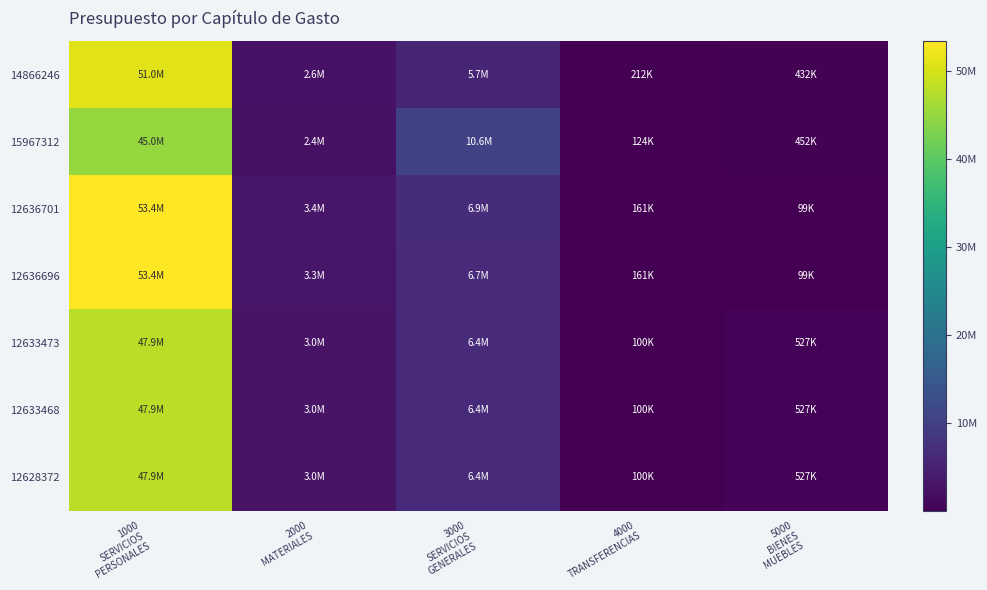

Reading left to right, list all the values displayed in this chart.

14866246: 1000
SERVICIOS
PERSONALES=51011417.2	2000
MATERIALES=2599933.1	3000
SERVICIOS
GENERALES=5675007.8	4000
TRANSFERENCIAS=212400.0	5000
BIENES
MUEBLES=432000.0
15967312: 1000
SERVICIOS
PERSONALES=44979273.9	2000
MATERIALES=2391599.9	3000
SERVICIOS
GENERALES=10571498.4	4000
TRANSFERENCIAS=124000.0	5000
BIENES
MUEBLES=451898.6
12636701: 1000
SERVICIOS
PERSONALES=53378090.6	2000
MATERIALES=3410951.8	3000
SERVICIOS
GENERALES=6899736.1	4000
TRANSFERENCIAS=161180.0	5000
BIENES
MUEBLES=98511.9
12636696: 1000
SERVICIOS
PERSONALES=53378090.6	2000
MATERIALES=3312139.4	3000
SERVICIOS
GENERALES=6748153.6	4000
TRANSFERENCIAS=161180.0	5000
BIENES
MUEBLES=98511.9
12633473: 1000
SERVICIOS
PERSONALES=47936257.5	2000
MATERIALES=2977368.2	3000
SERVICIOS
GENERALES=6448438.5	4000
TRANSFERENCIAS=100000.0	5000
BIENES
MUEBLES=526700.1
12633468: 1000
SERVICIOS
PERSONALES=47936257.5	2000
MATERIALES=2977368.2	3000
SERVICIOS
GENERALES=6448438.5	4000
TRANSFERENCIAS=100000.0	5000
BIENES
MUEBLES=526700.1
12628372: 1000
SERVICIOS
PERSONALES=47936257.5	2000
MATERIALES=2977368.2	3000
SERVICIOS
GENERALES=6448438.5	4000
TRANSFERENCIAS=100000.0	5000
BIENES
MUEBLES=526700.1